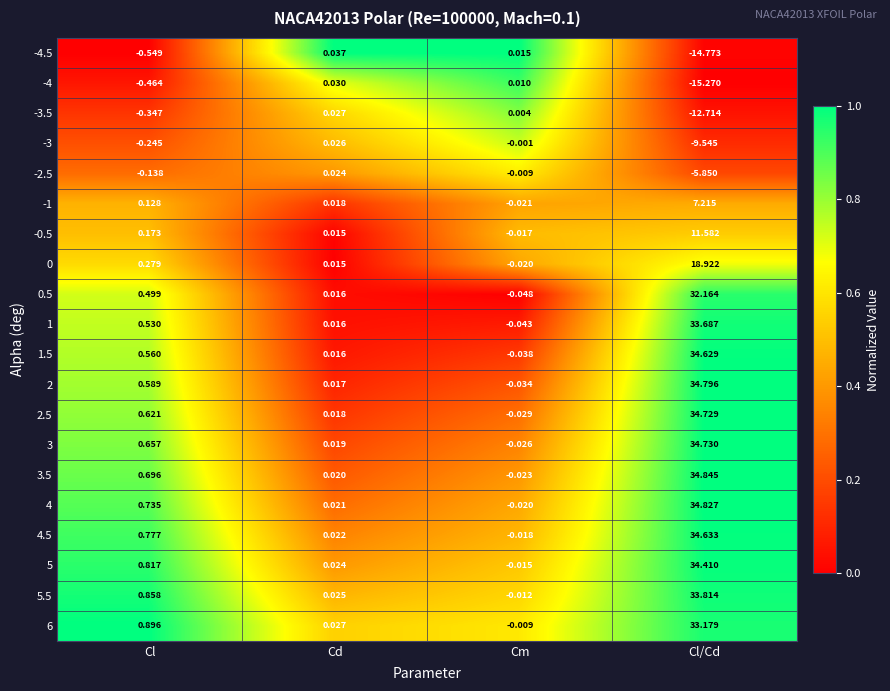

Which category has the highest value across all series?

Cl/Cd